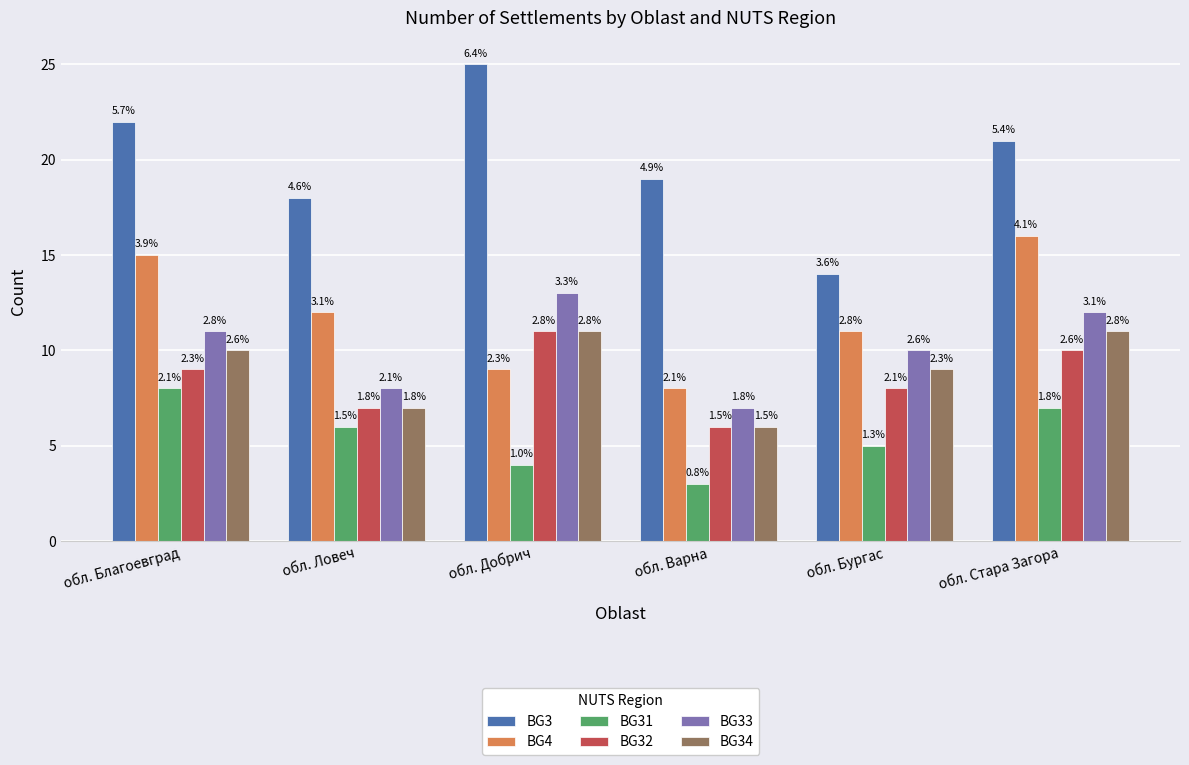

How many bars are there in total?

36